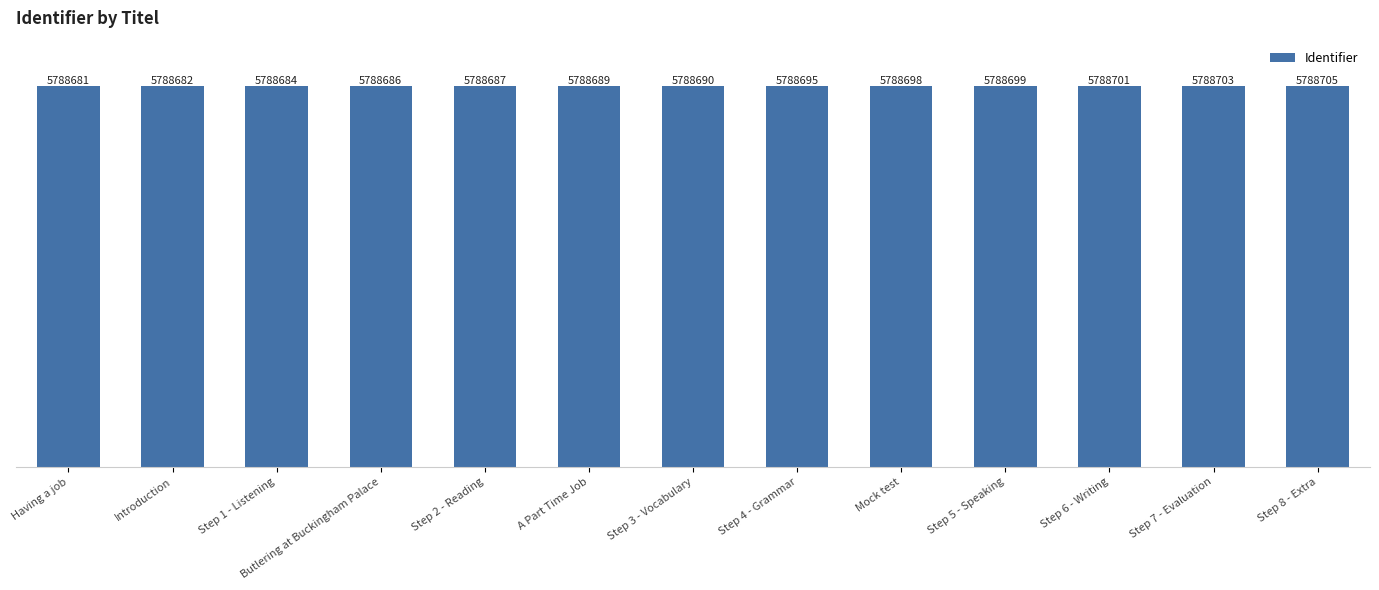

The value at Butlering at Buckingham Palace is 9195752. True or false?

False